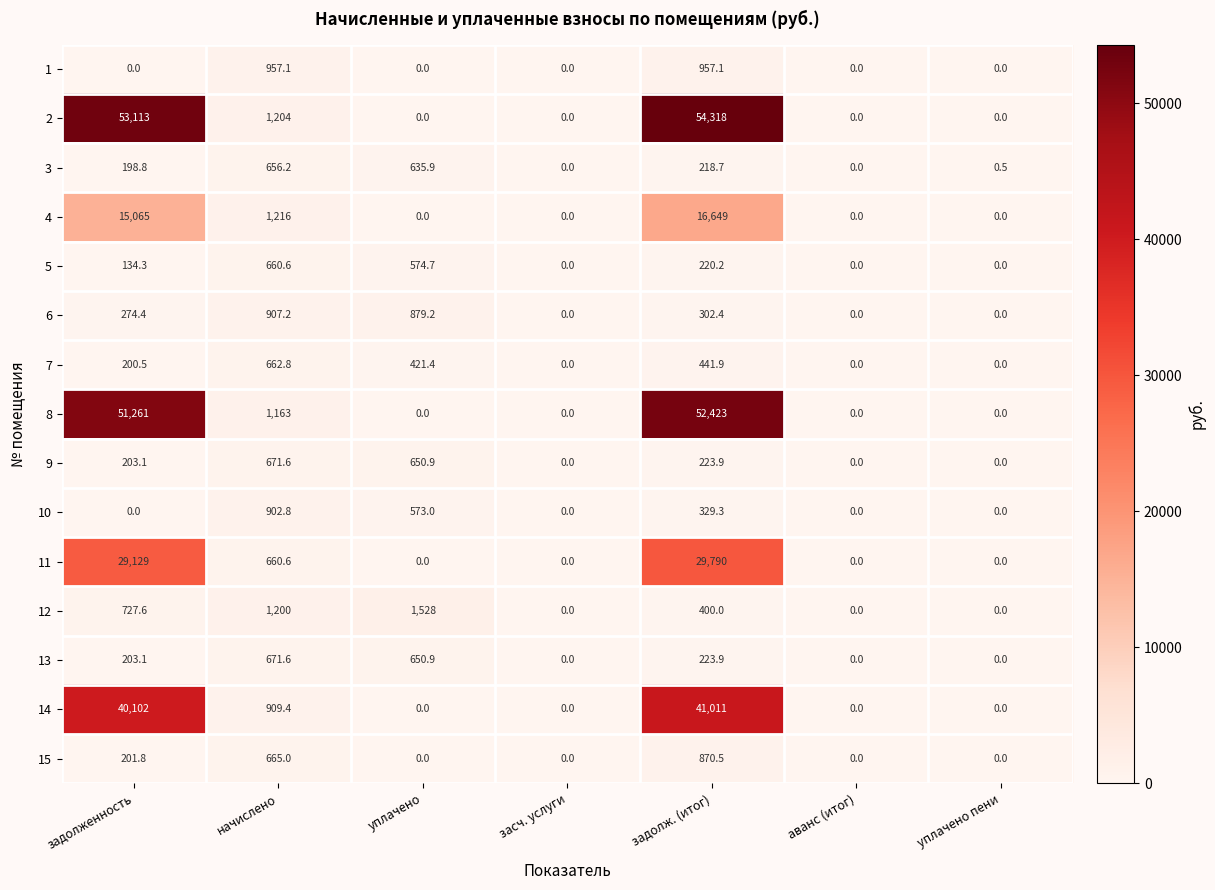

Which series changed the most between начислено and аванс (итог)?

4